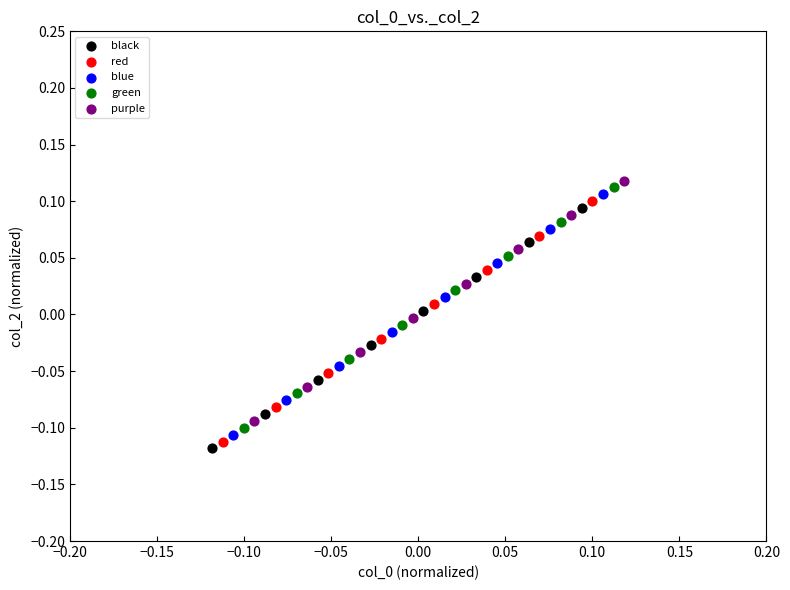

Which series contains the highest Y value?

purple